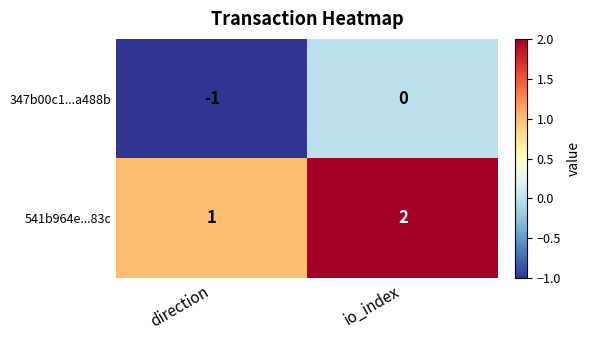

The 541b964e...83c series shows 0 at direction. True or false?

False